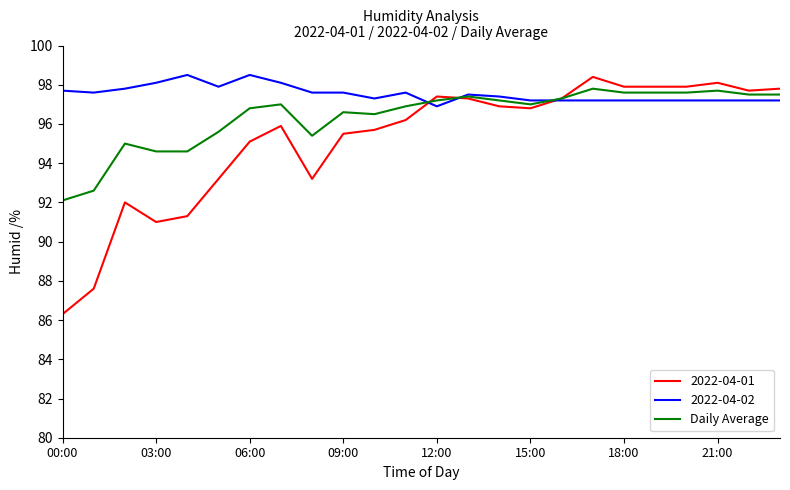

Which series has the widest spread of values?

2022-04-01